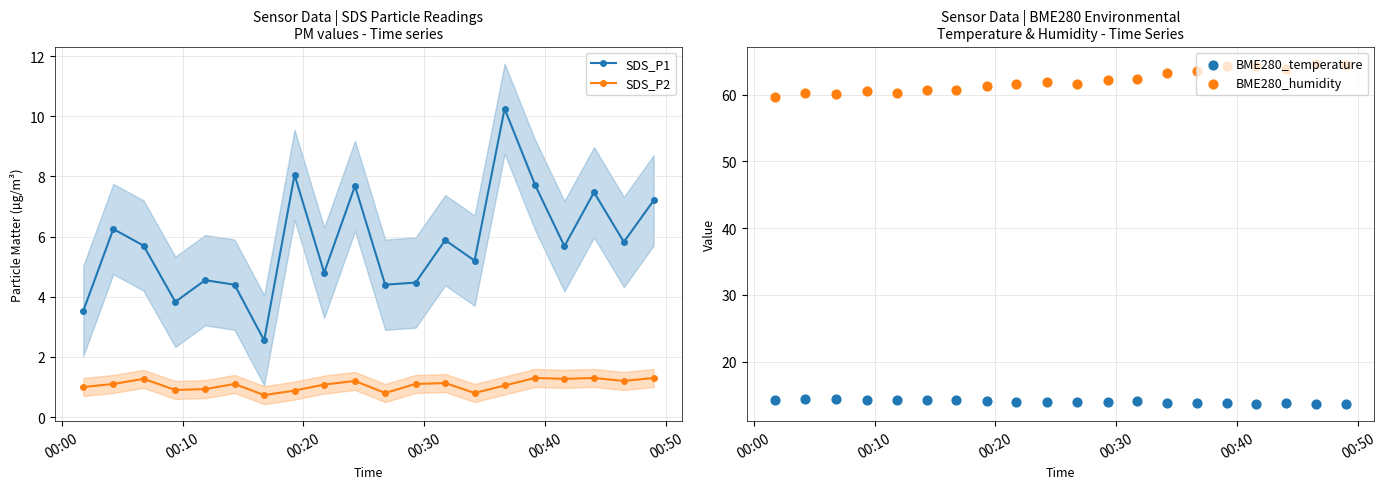

Which series contains the highest Y value?

BME280_humidity